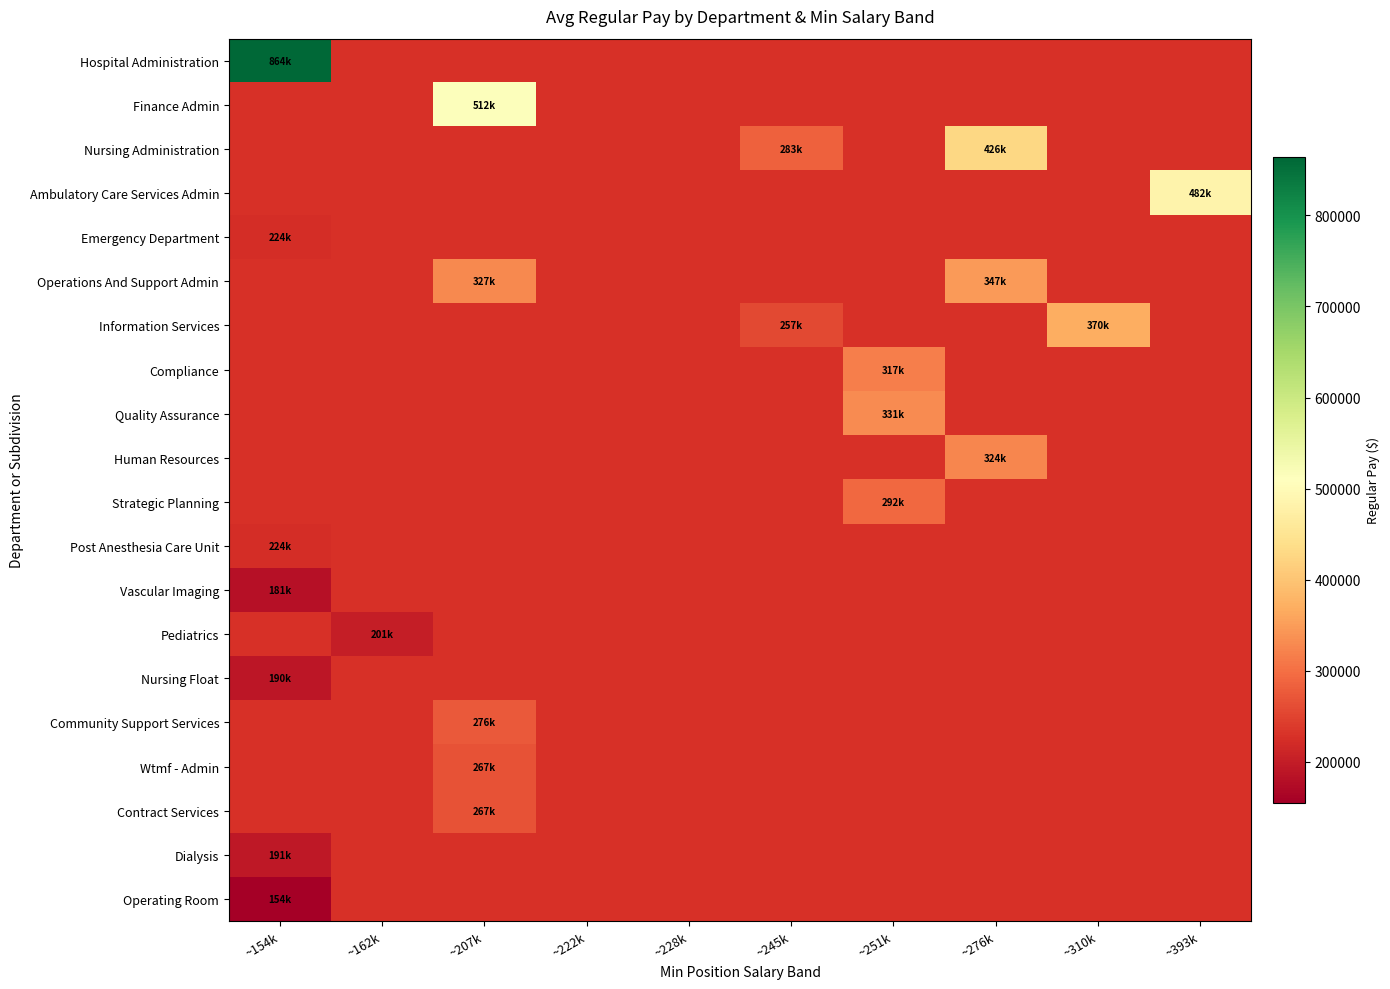

At how many categories does at least one series exceed 166911?

8